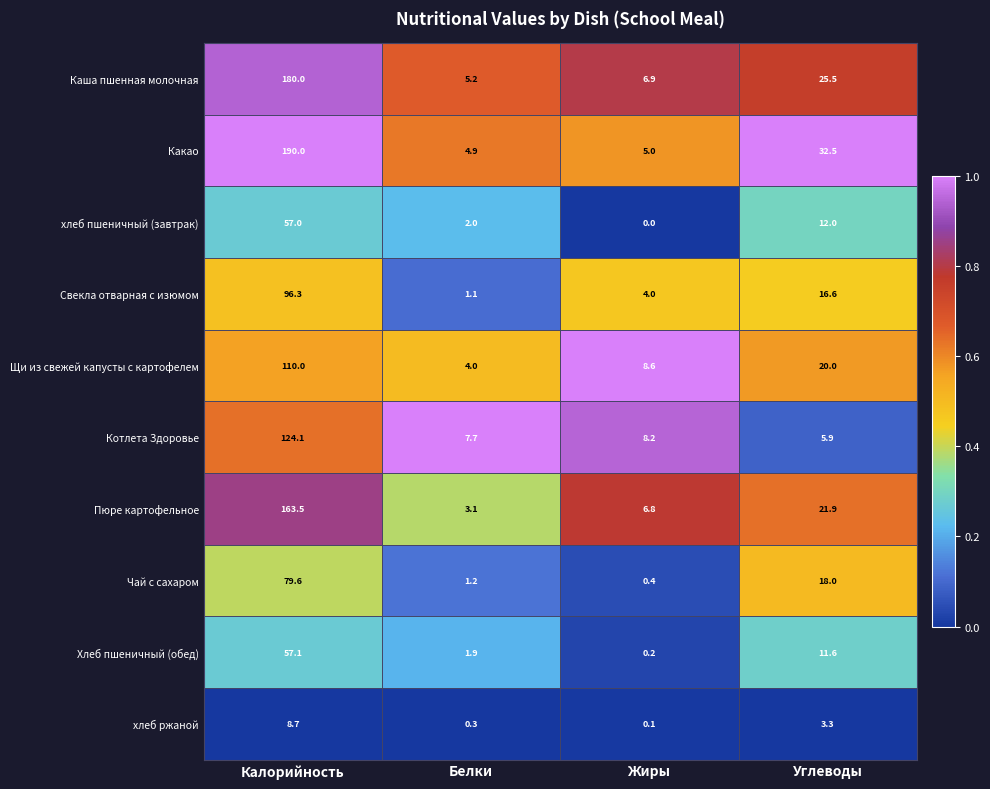

What is the total value across all series at Жиры?

40.2